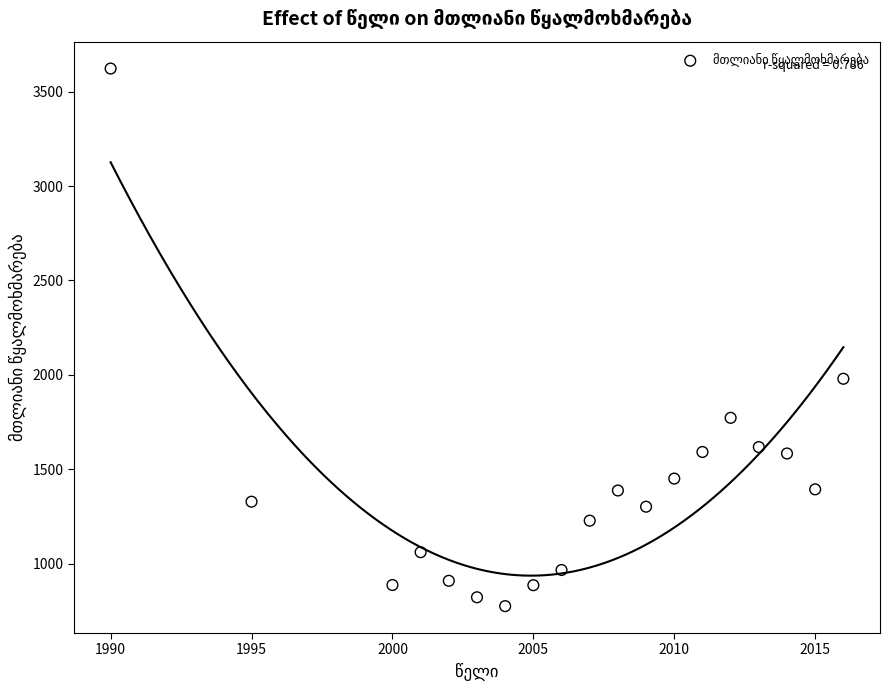

What is the range of X values (max minus min)?

26.0